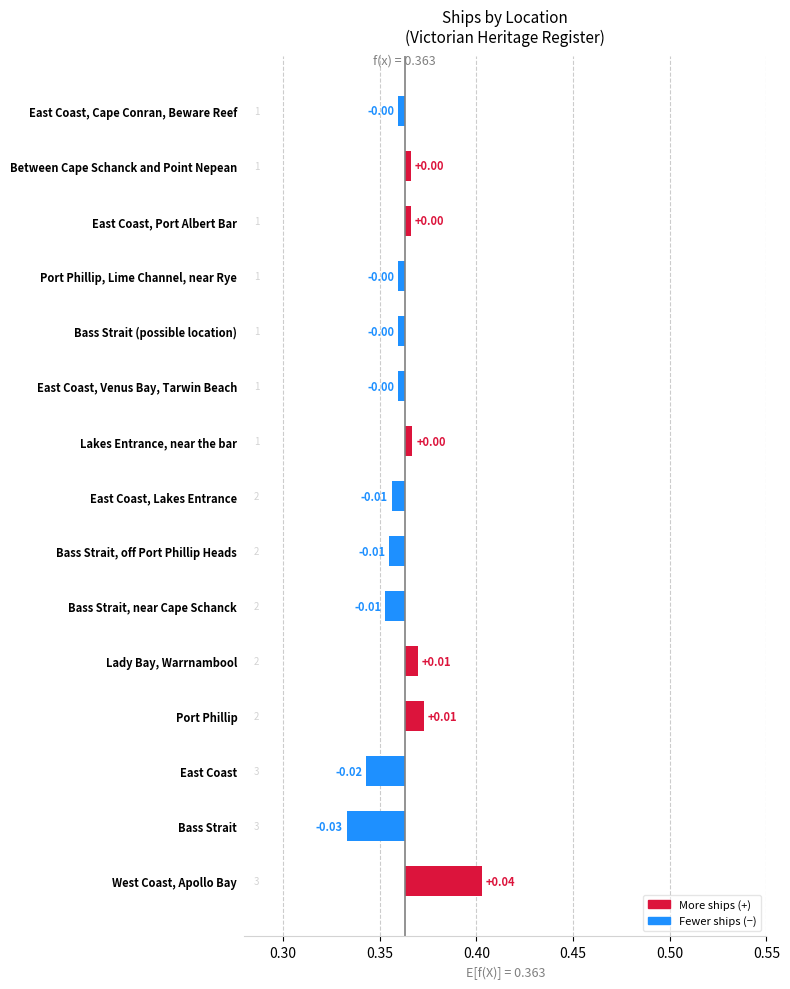

Is it true that the value at Bass Strait, near Cape Schanck is 0.0?

False